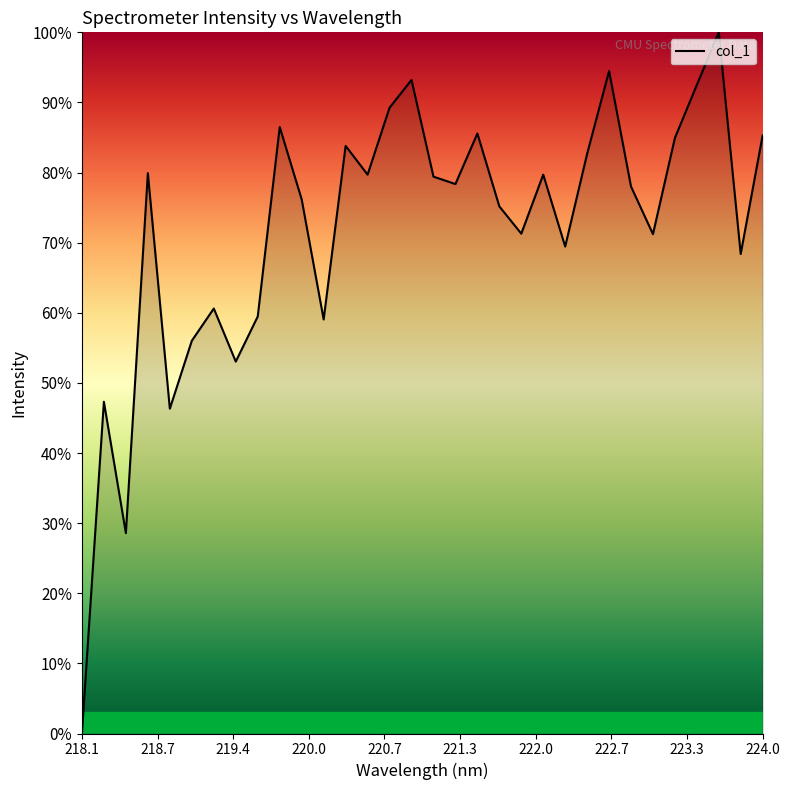

What is the greatest value displayed?

100.0